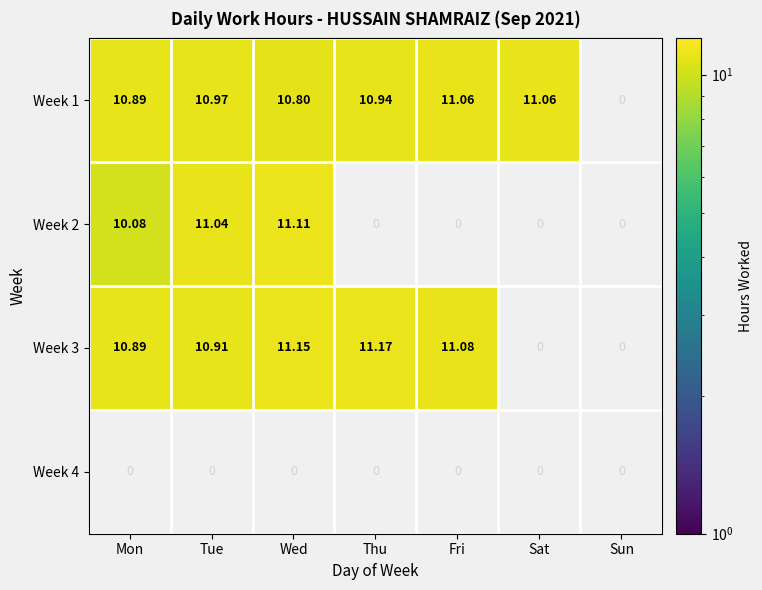

What is the difference between the maximum and minimum values in the Week 2 series?

1.0